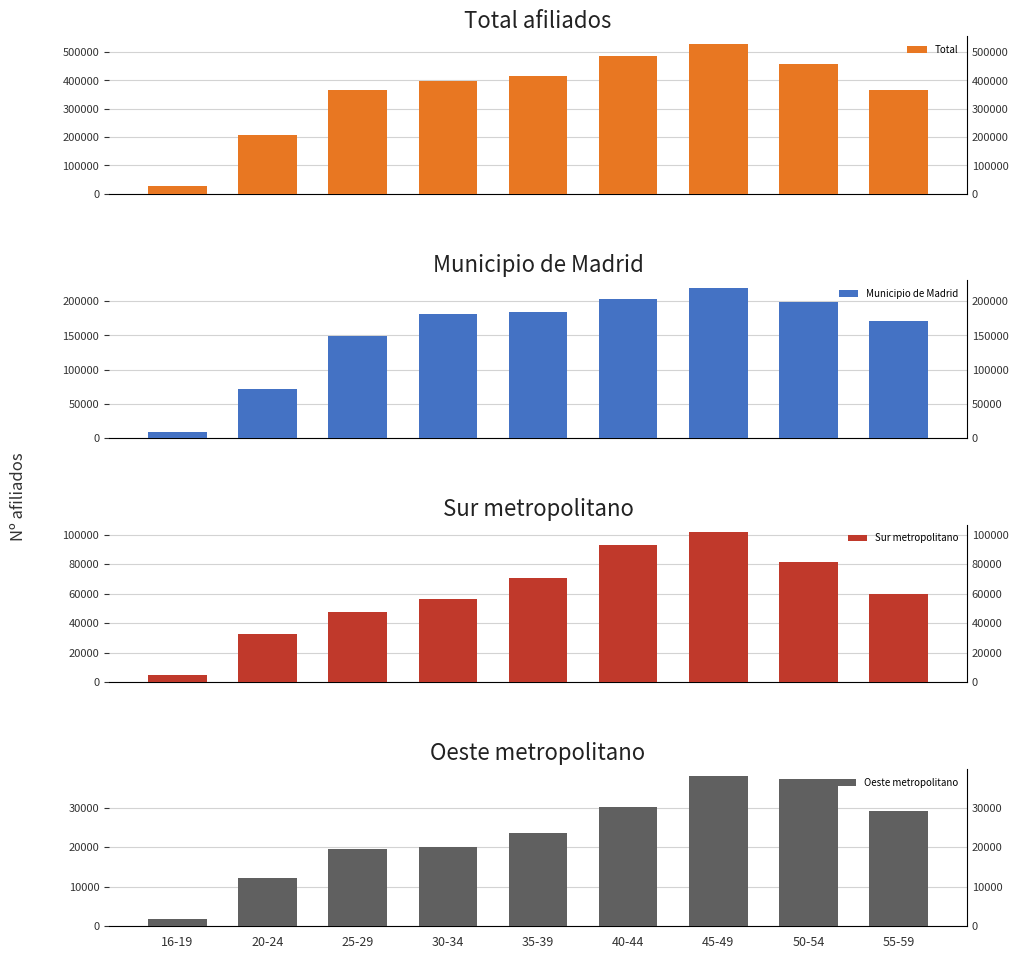

Does the chart contain any negative values?

No